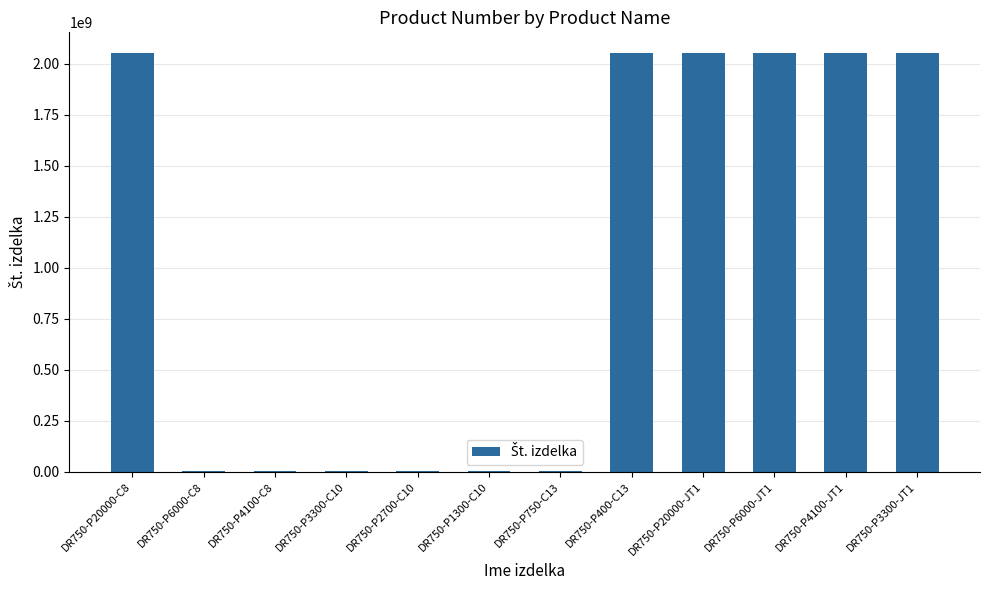

What is the sum of all values?

12317590408